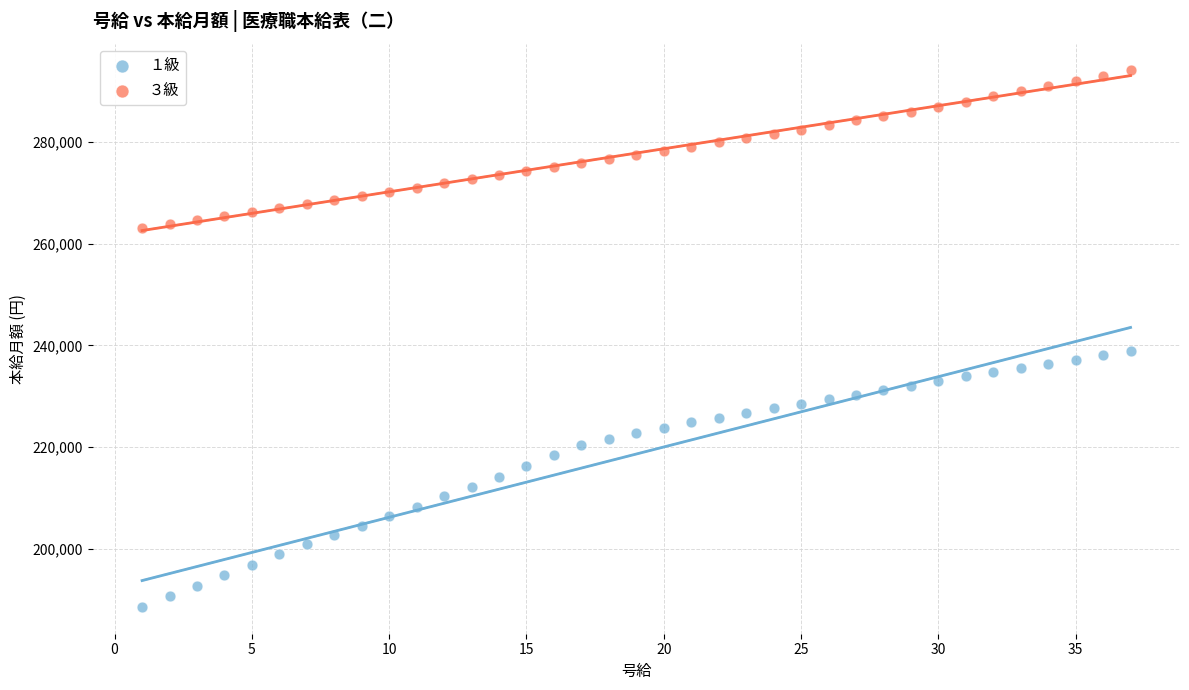

Across all data points, what is the range of X values (max minus min)?

36